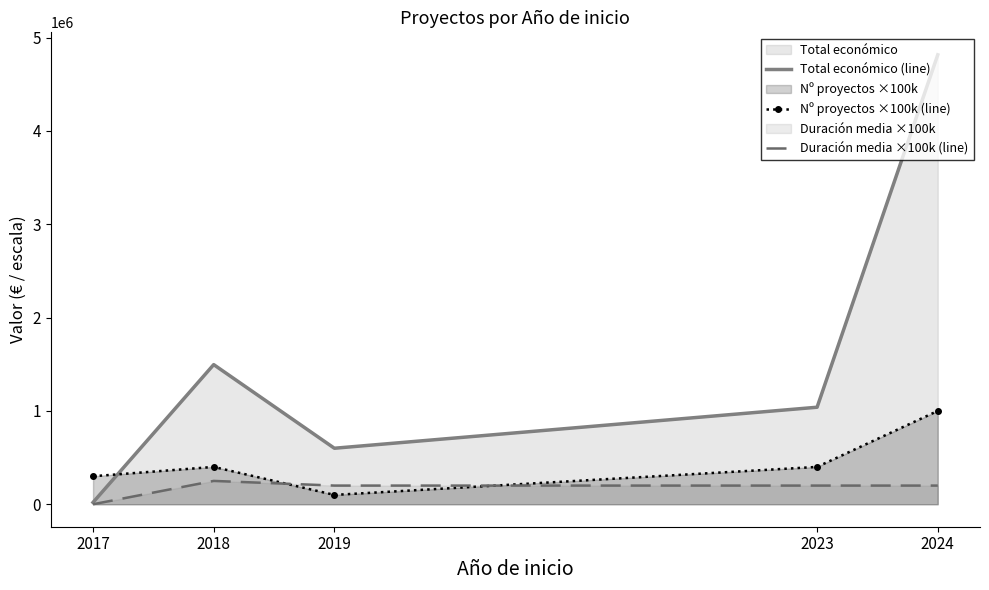

What is the value of the Total económico (line) point at the 2nd from the left?

1495906